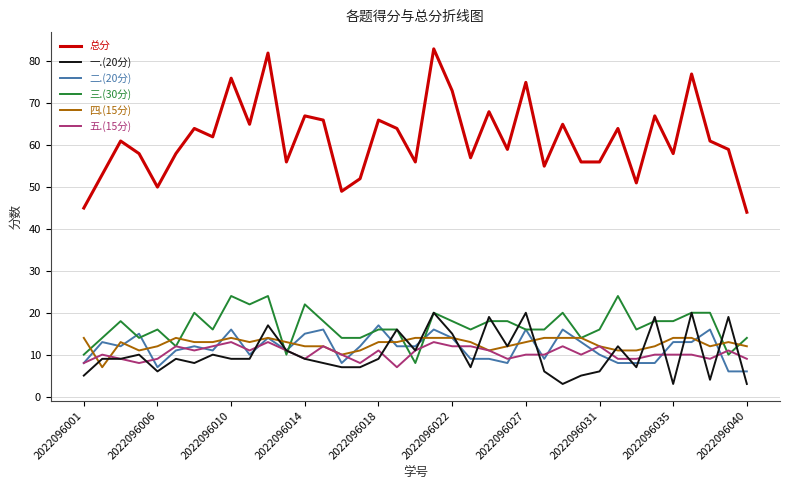

Which series has the widest spread of values?

总分